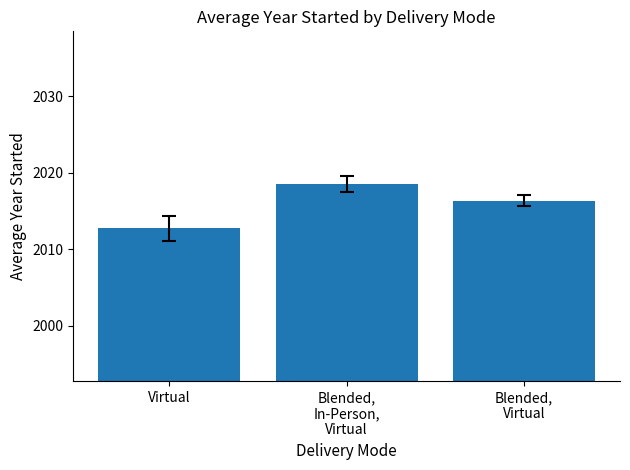

How many data points does each series have?

3